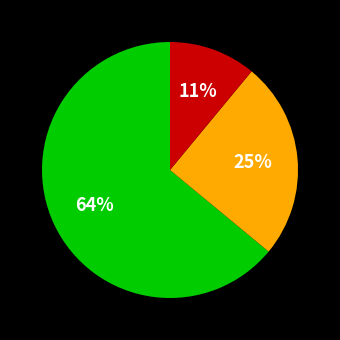

To the nearest percent, what is the average slice percentage?

33%